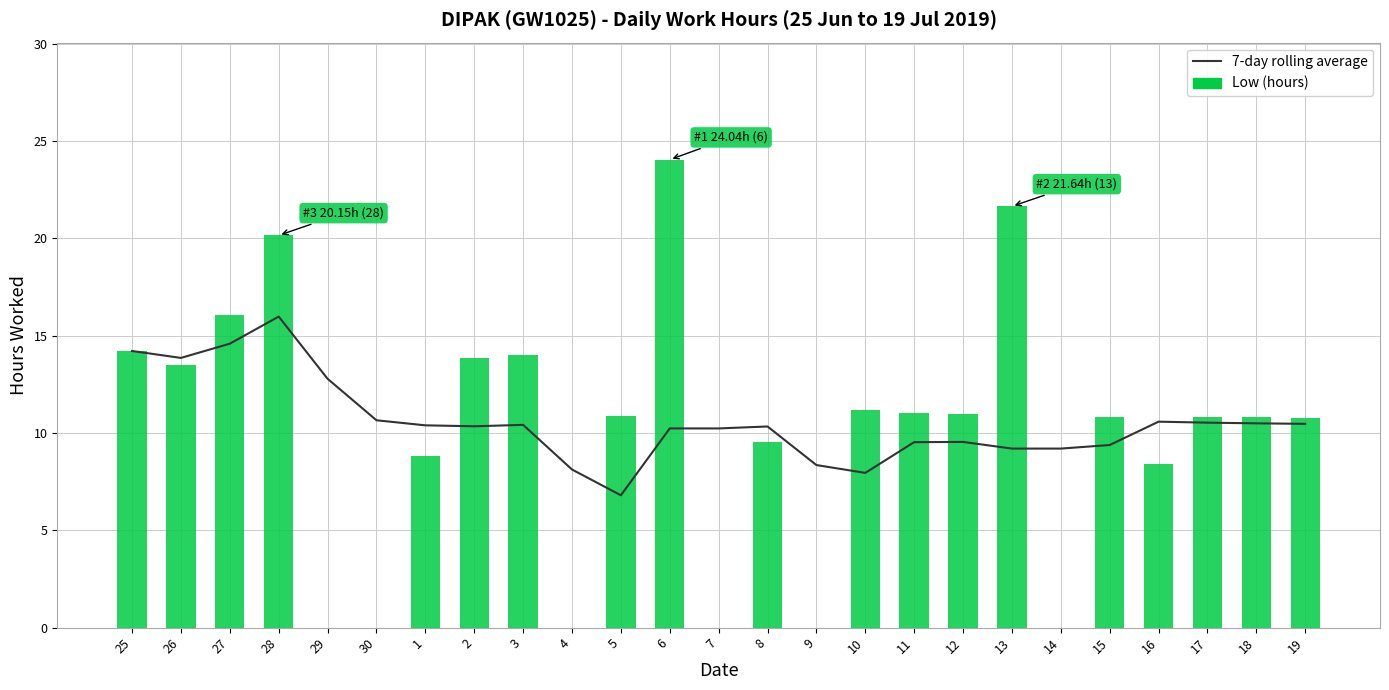

At how many categories does at least one series exceed 11?

11